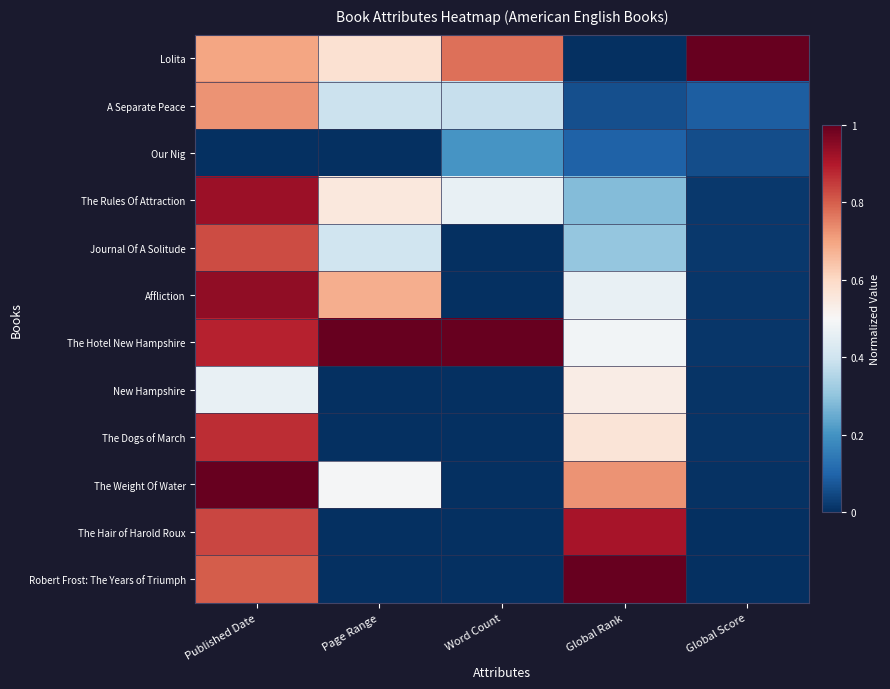

Reading right to left, what are all the values shown in this chart?

Lolita: Global Score=1.0	Global Rank=0.0	Word Count=0.8	Page Range=0.6	Published Date=0.7
A Separate Peace: Global Score=0.1	Global Rank=0.1	Word Count=0.4	Page Range=0.4	Published Date=0.7
Our Nig: Global Score=0.1	Global Rank=0.1	Word Count=0.2	Page Range=0.0	Published Date=0.0
The Rules Of Attraction: Global Score=0.0	Global Rank=0.3	Word Count=0.5	Page Range=0.6	Published Date=0.9
Journal Of A Solitude: Global Score=0.0	Global Rank=0.3	Word Count=0.0	Page Range=0.4	Published Date=0.8
Affliction: Global Score=0.0	Global Rank=0.5	Word Count=0.0	Page Range=0.7	Published Date=0.9
The Hotel New Hampshire: Global Score=0.0	Global Rank=0.5	Word Count=1.0	Page Range=1.0	Published Date=0.9
New Hampshire: Global Score=0.0	Global Rank=0.5	Word Count=0.0	Page Range=0.0	Published Date=0.5
The Dogs of March: Global Score=0.0	Global Rank=0.6	Word Count=0.0	Page Range=0.0	Published Date=0.9
The Weight Of Water: Global Score=0.0	Global Rank=0.7	Word Count=0.0	Page Range=0.5	Published Date=1.0
The Hair of Harold Roux: Global Score=0.0	Global Rank=0.9	Word Count=0.0	Page Range=0.0	Published Date=0.8
Robert Frost: The Years of Triumph: Global Score=0.0	Global Rank=1.0	Word Count=0.0	Page Range=0.0	Published Date=0.8